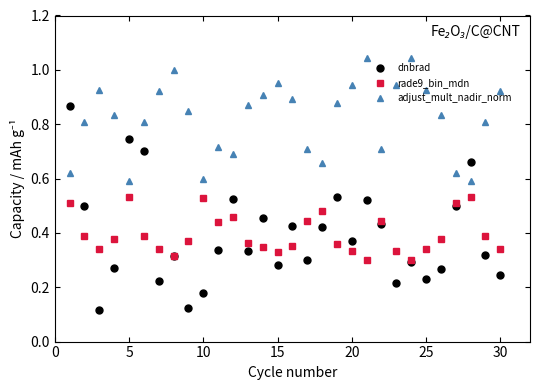

List the series in order of their peak value, highest first.

adjust_mult_nadir_norm, dnbrad, rade9_bin_mdn